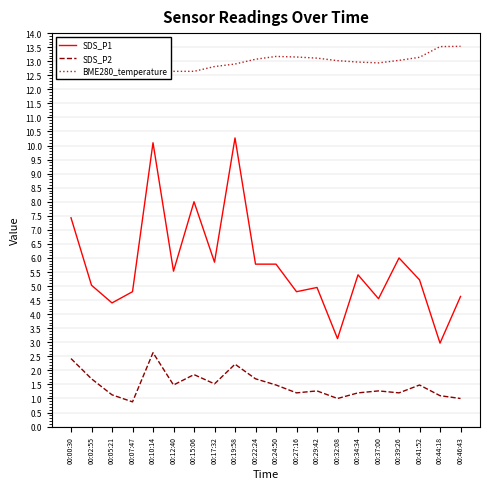

Which series has the widest spread of values?

SDS_P1